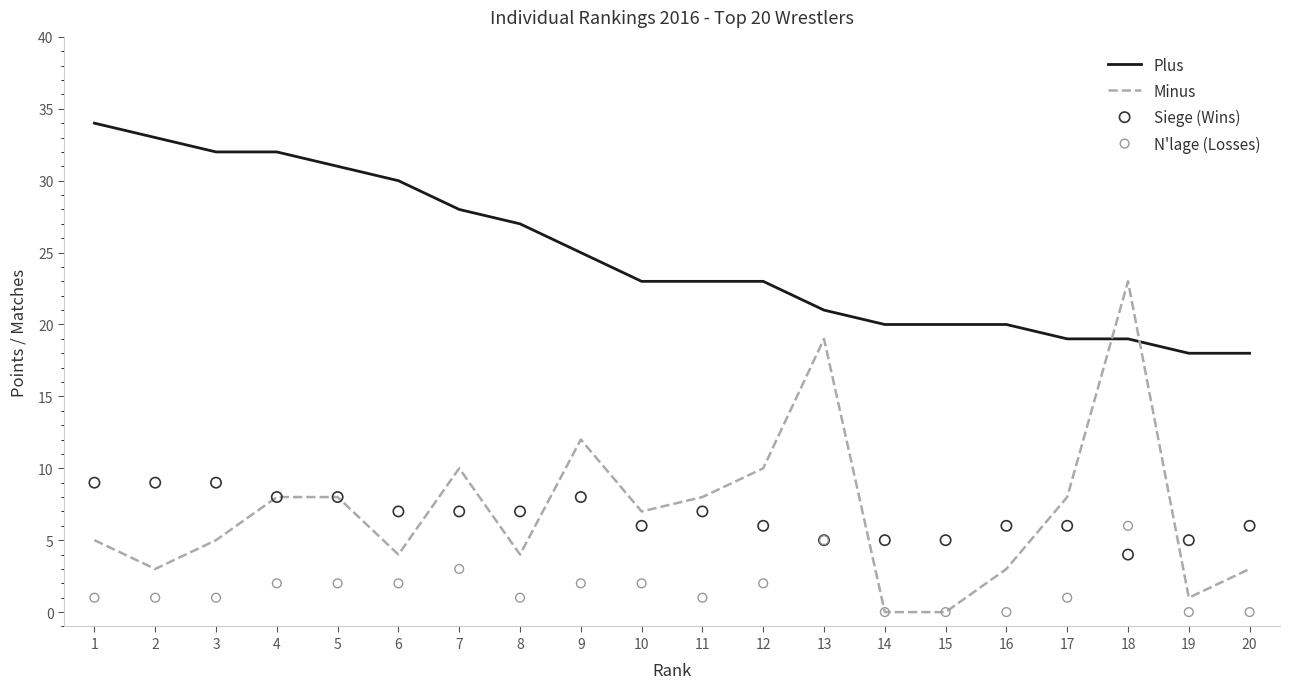

What is the total value across all series at 9?

47